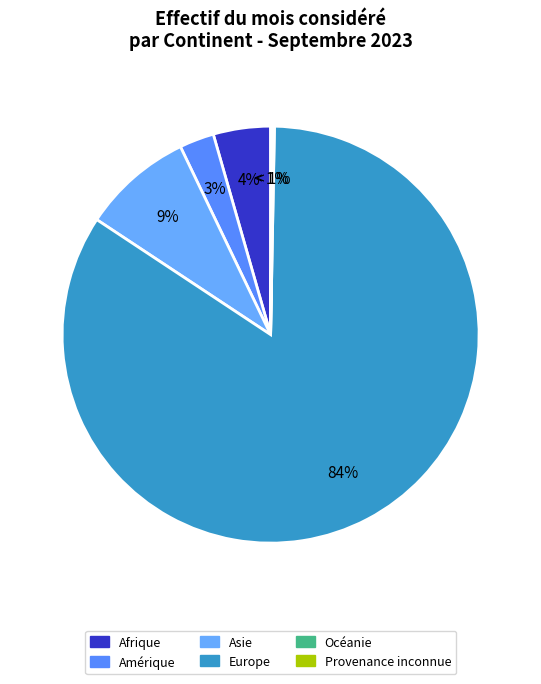

Is there a majority slice in this chart?

Yes